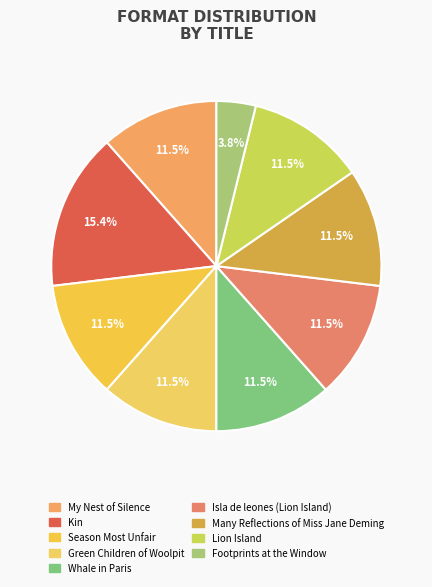

Is Lion Island the majority of the pie?

No